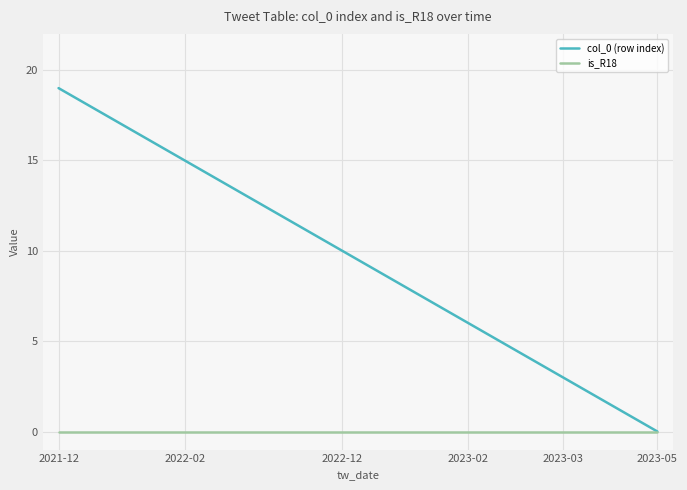

Which series has the widest spread of values?

col_0 (row index)